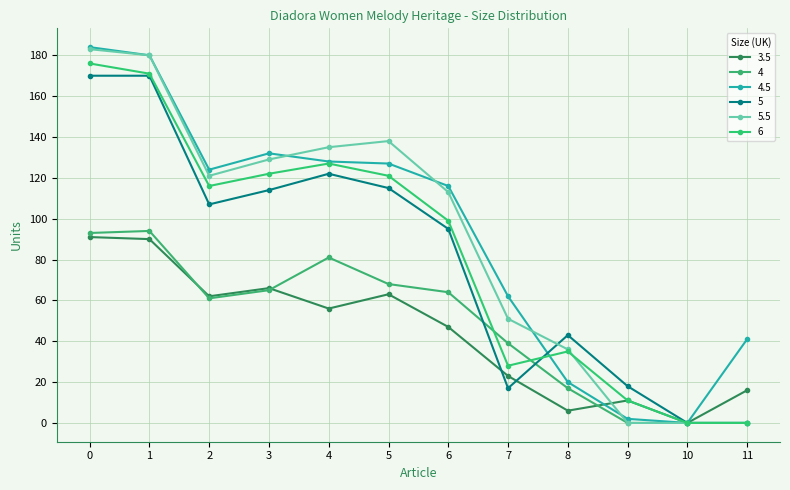

Count the number of categories in the chart.

12